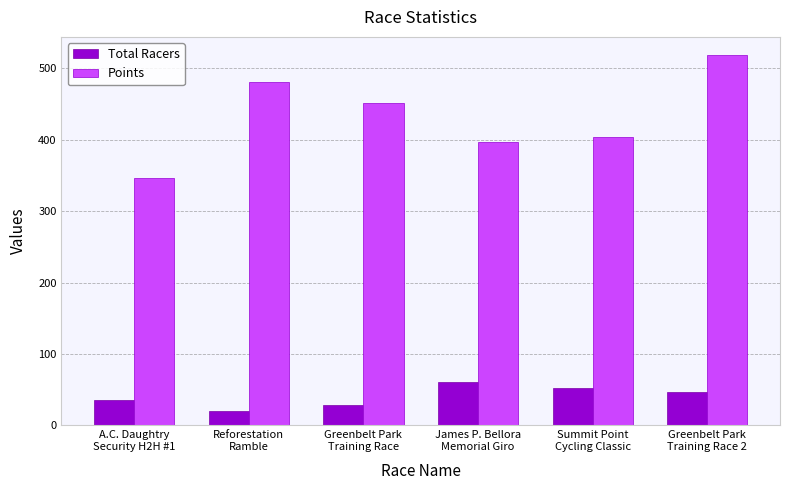

At which category does the chart reach its minimum across all series?

Reforestation
Ramble